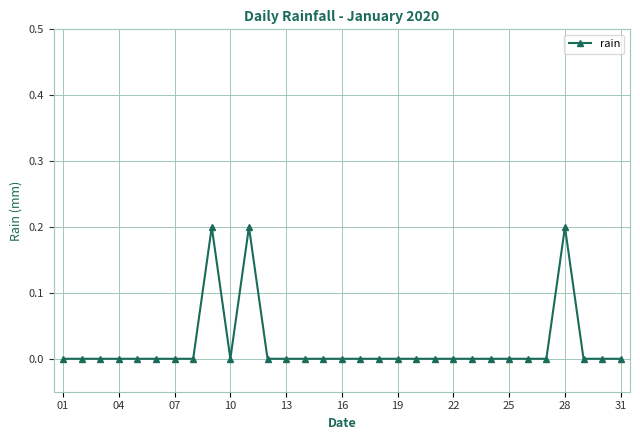

What is the greatest value displayed?

0.2